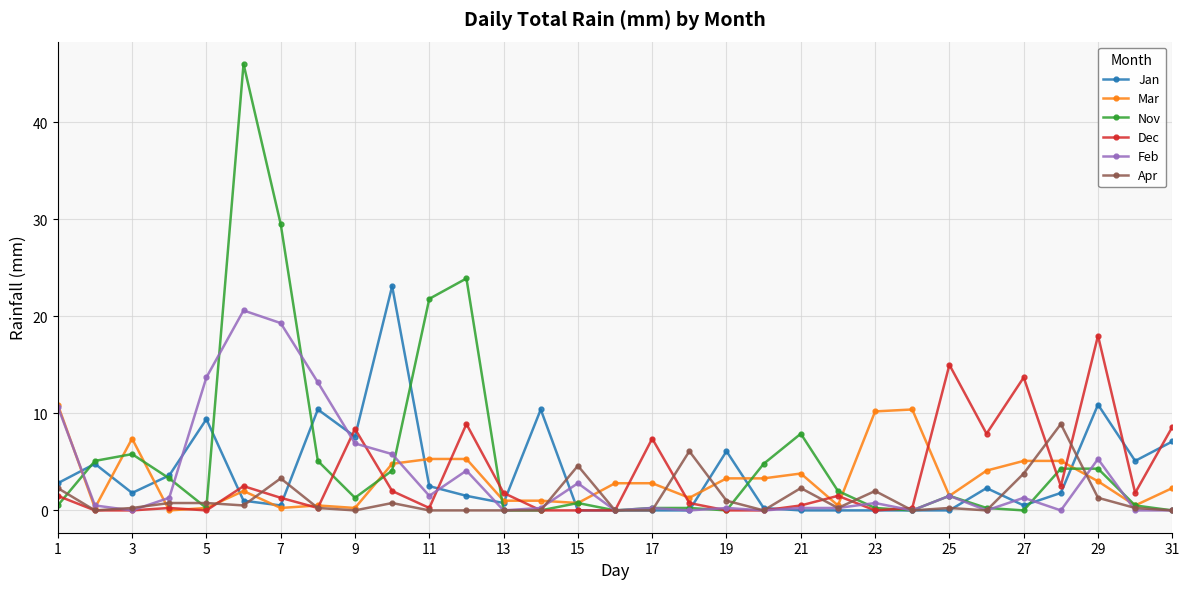

At how many categories does at least one series exceed 37?

1